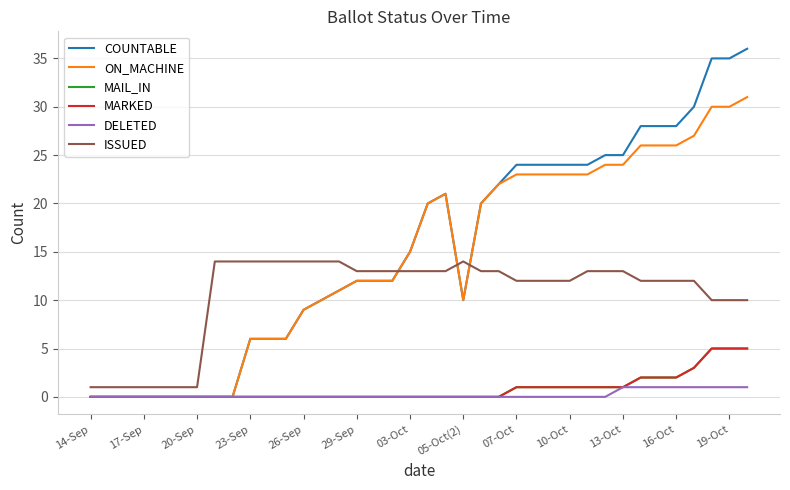

Does the chart have visible grid lines?

Yes